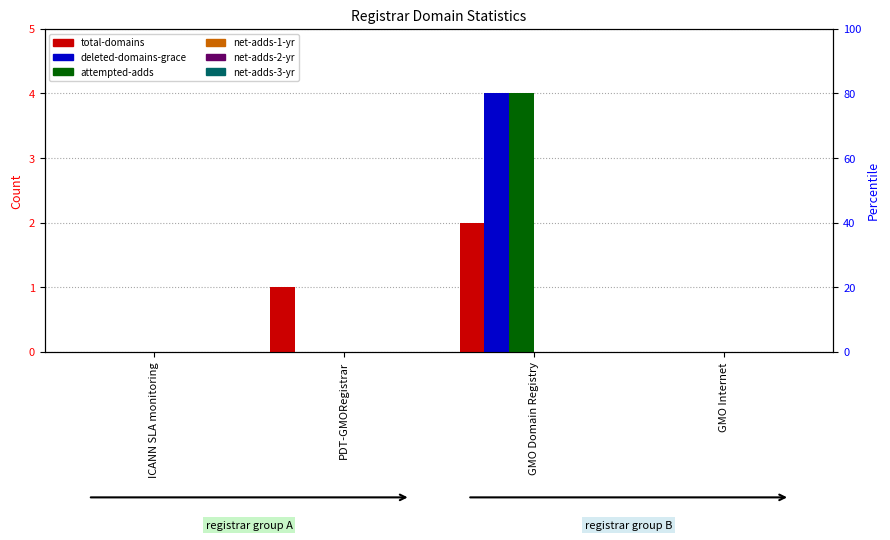

What is the label of the 1st bar from the left?

ICANN SLA monitoring